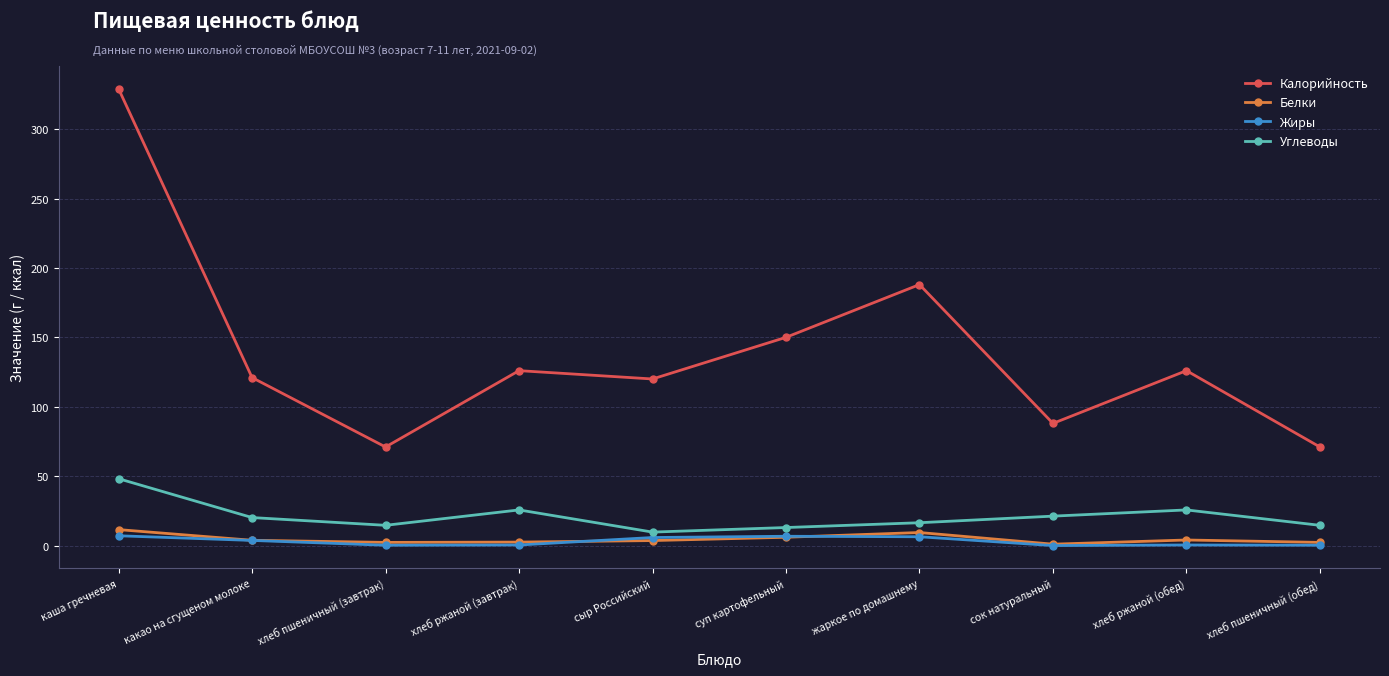

The Углеводы series shows 20.2 at какао на сгущеном молоке. True or false?

True